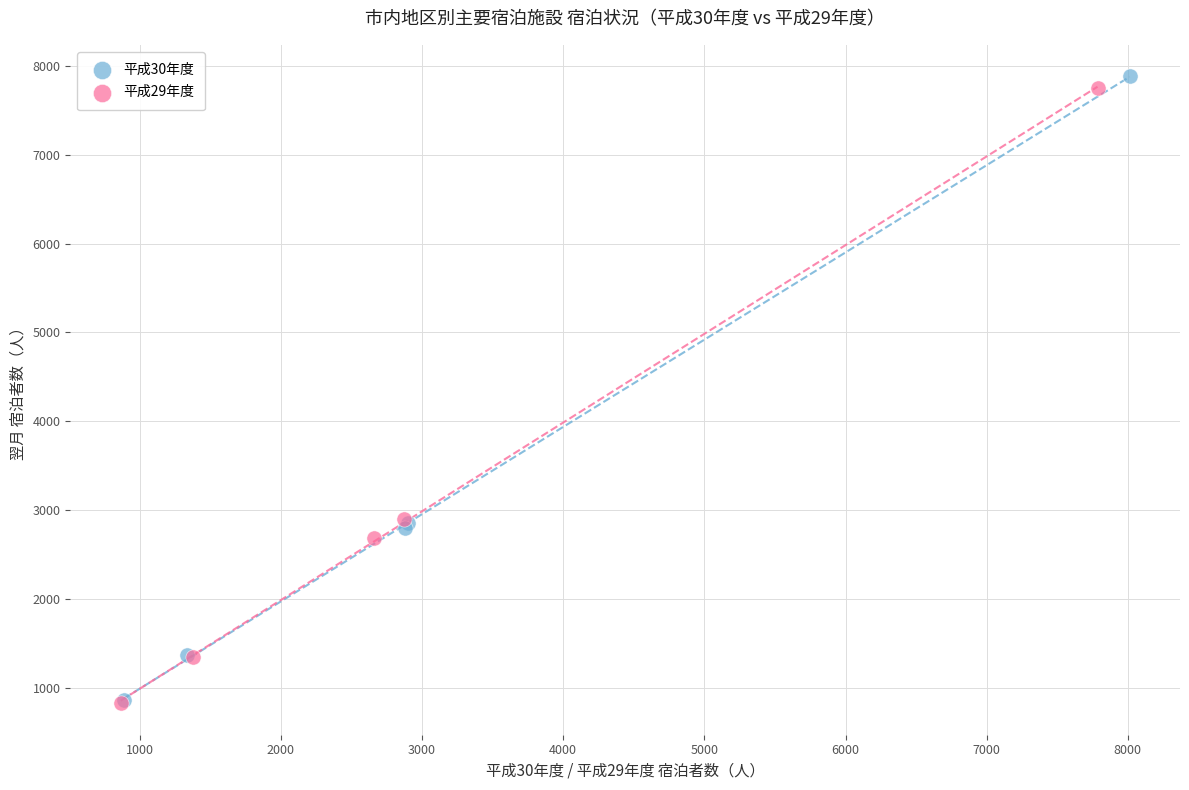

What are all the series names shown in the legend?

平成30年度, 平成29年度